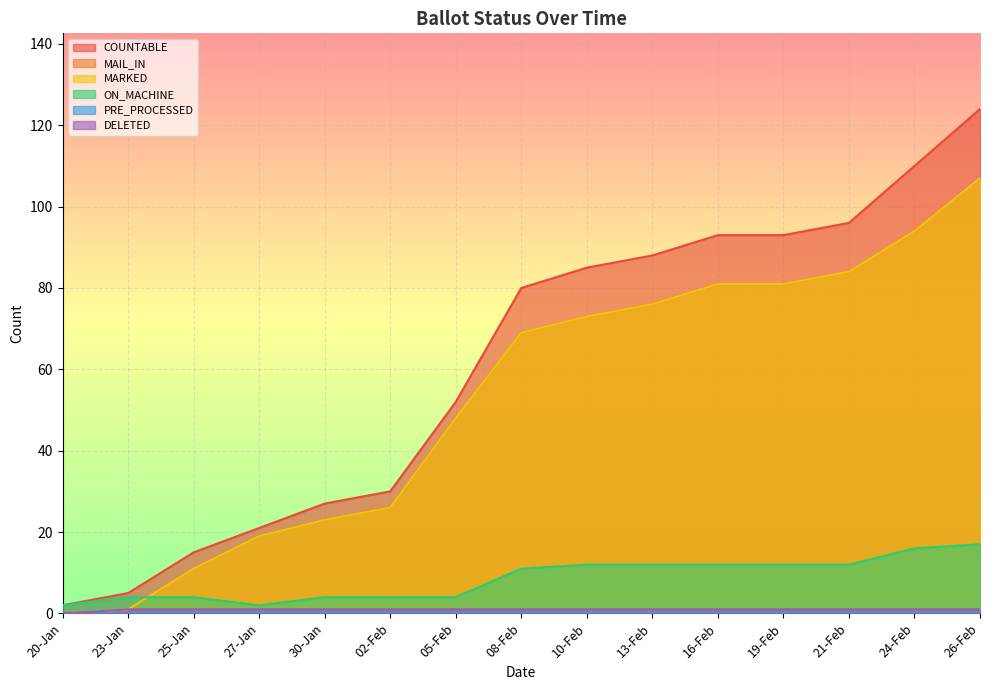

True or false: ON_MACHINE has more than 2 points higher than both neighbors.

False